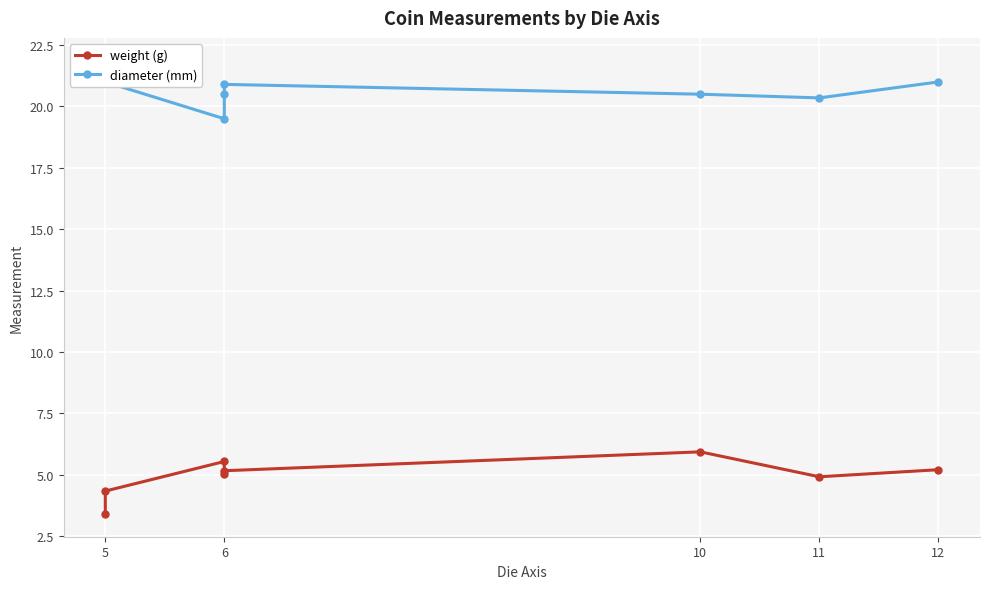

What is the smallest value displayed?

3.4